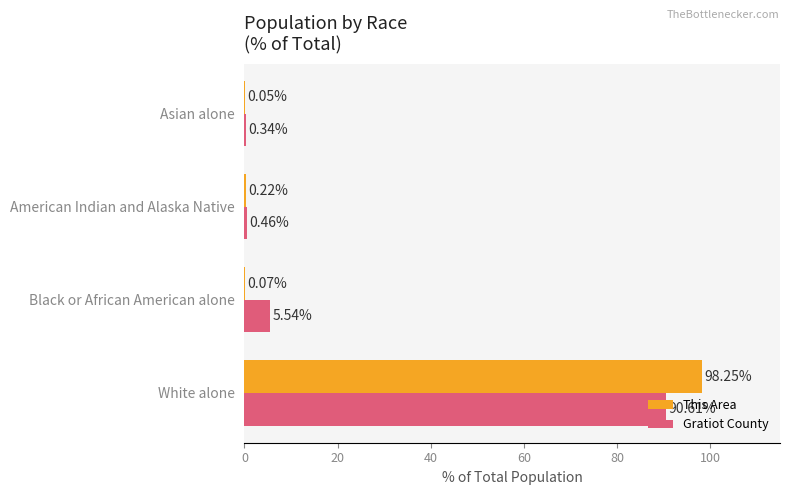

Which series changed the most between Black or African American alone and Asian alone?

Gratiot County